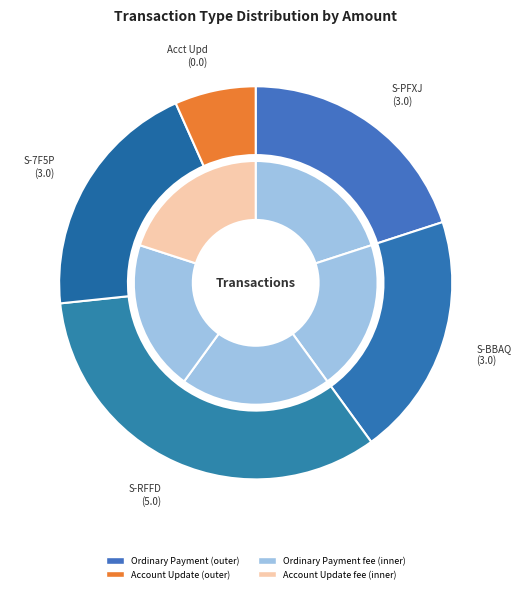

What is the change in value from Ordinary Payment
S-BBAQ to Ordinary Payment
S-RFFD?

+2